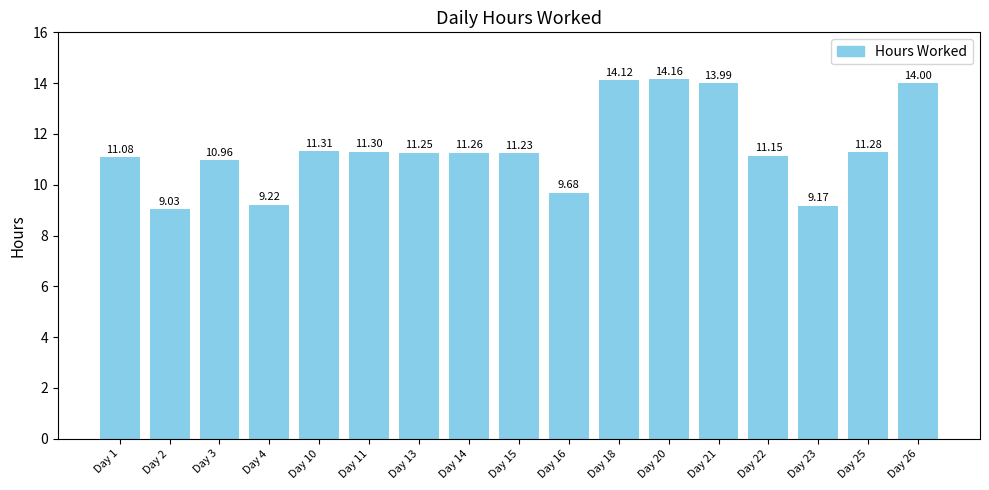

At which category does the chart reach its peak across all series?

Day 20